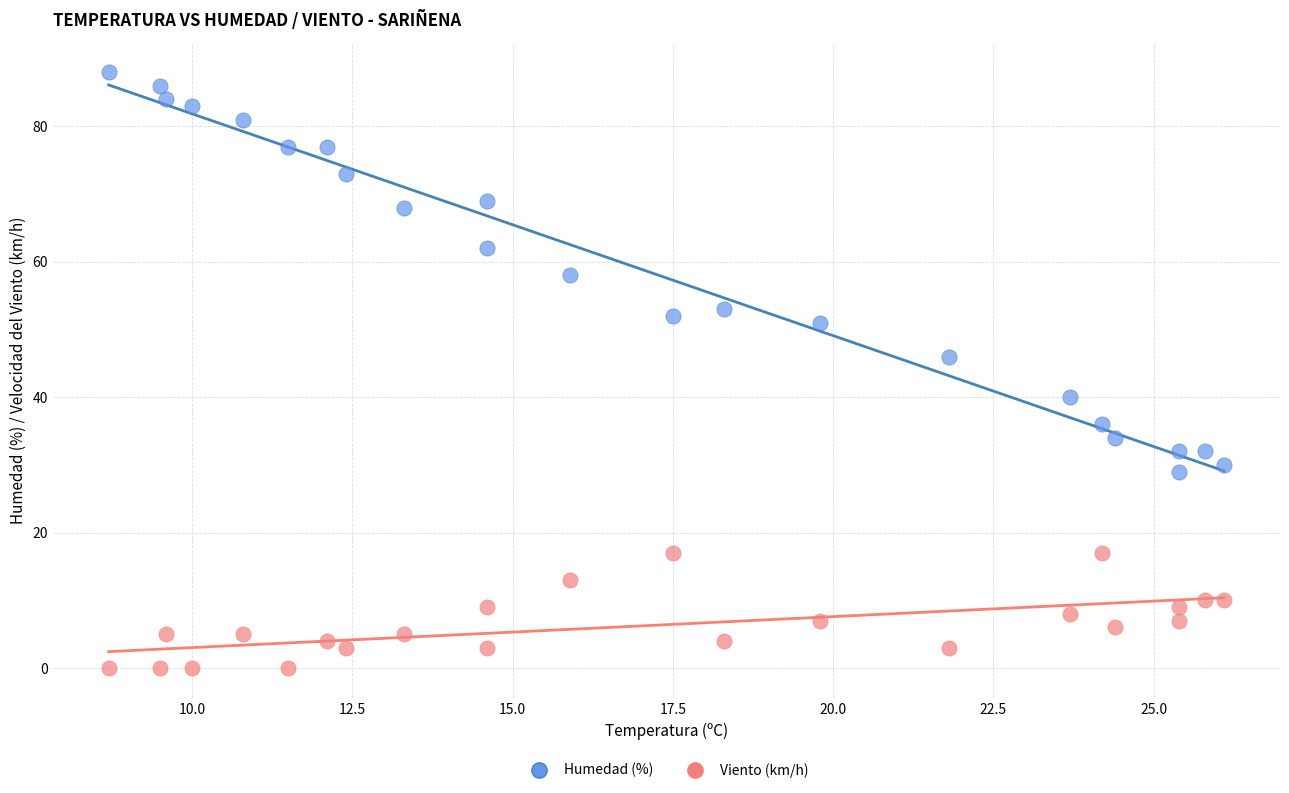

Across all series, what Y value is closest to 44?

46